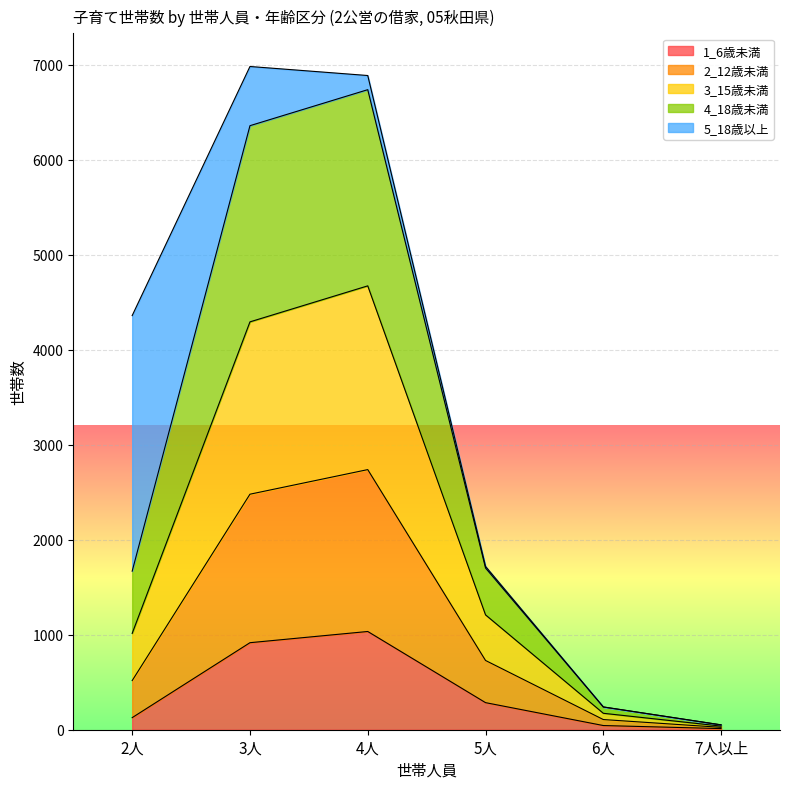

How many interior local peaks does the 2_12歳未満 series have?

1